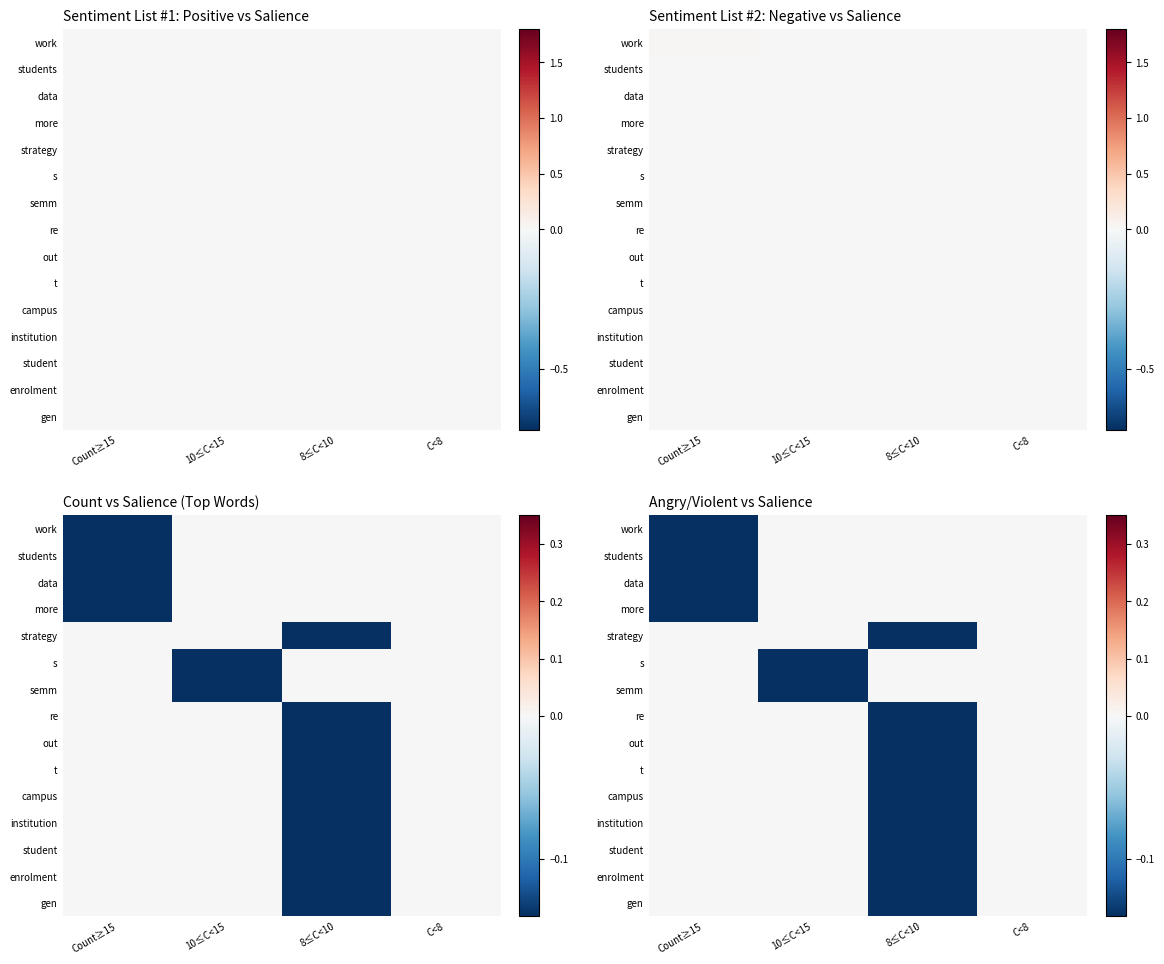

At which category does the chart reach its minimum across all series?

Count≥15